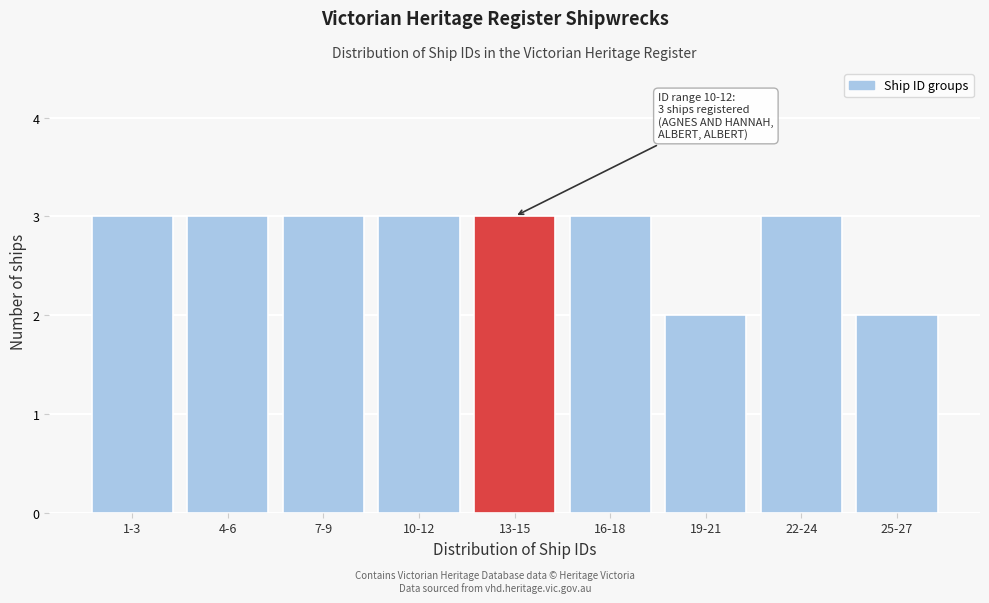

Reading left to right, extract all data points from this chart.

3	3	3	3	3	3	2	3	2